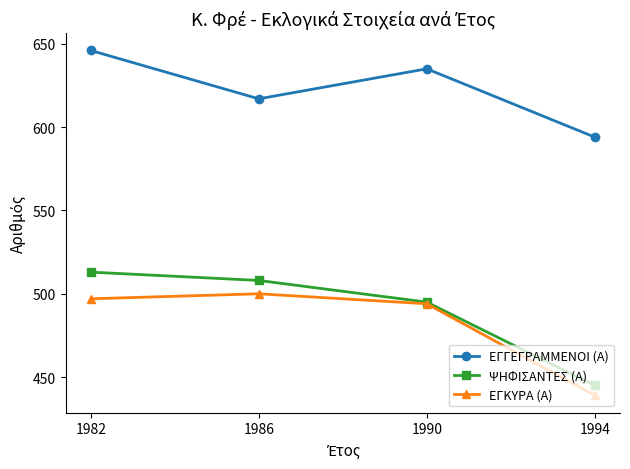

What is the average value of the ΨΗΦΙΣΑΝΤΕΣ (Α) series?

490